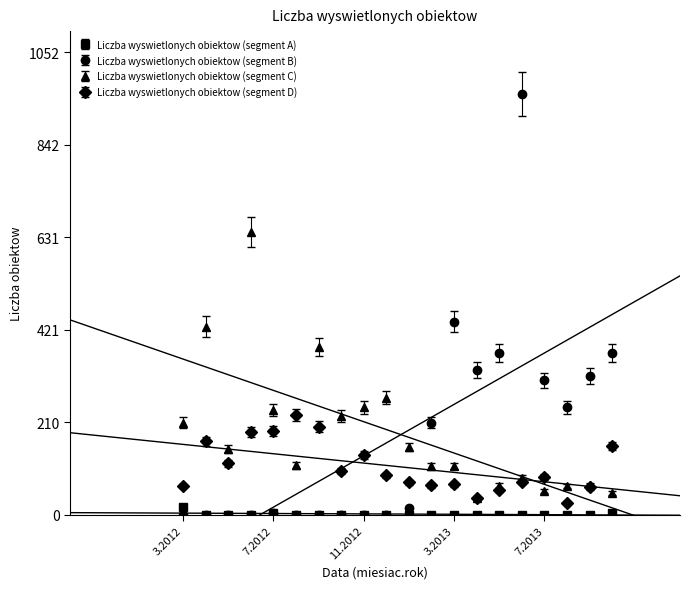

What is the minimum value for Liczba wyswietlonych obiektow (segment C)?

38